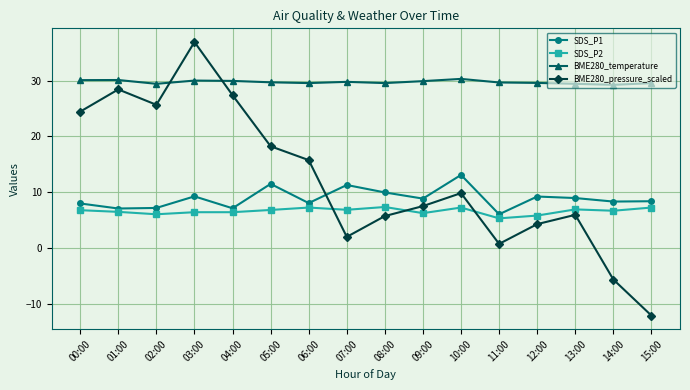

At which label does BME280_pressure_scaled first exceed 9?

00:00